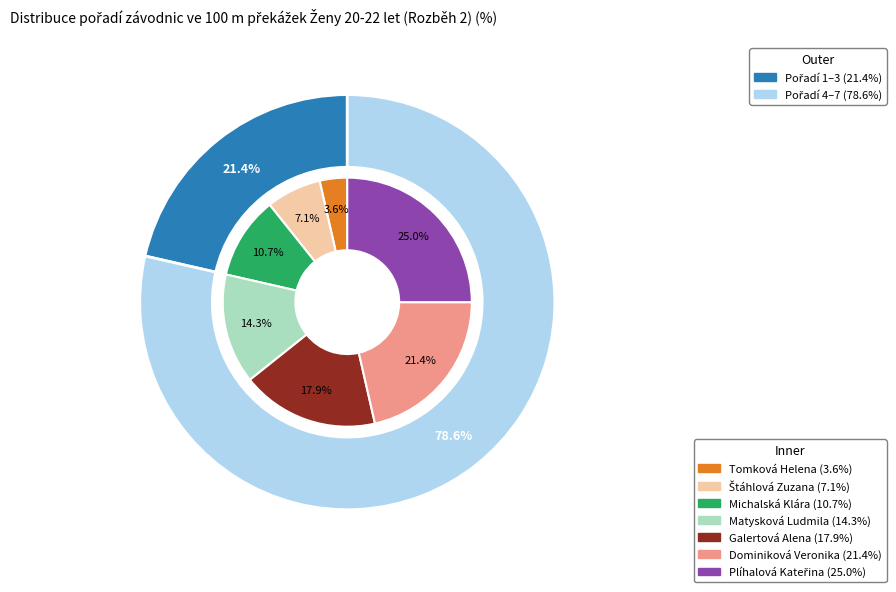

True or false: Matysková Ludmila accounts for 23% of the total.

False